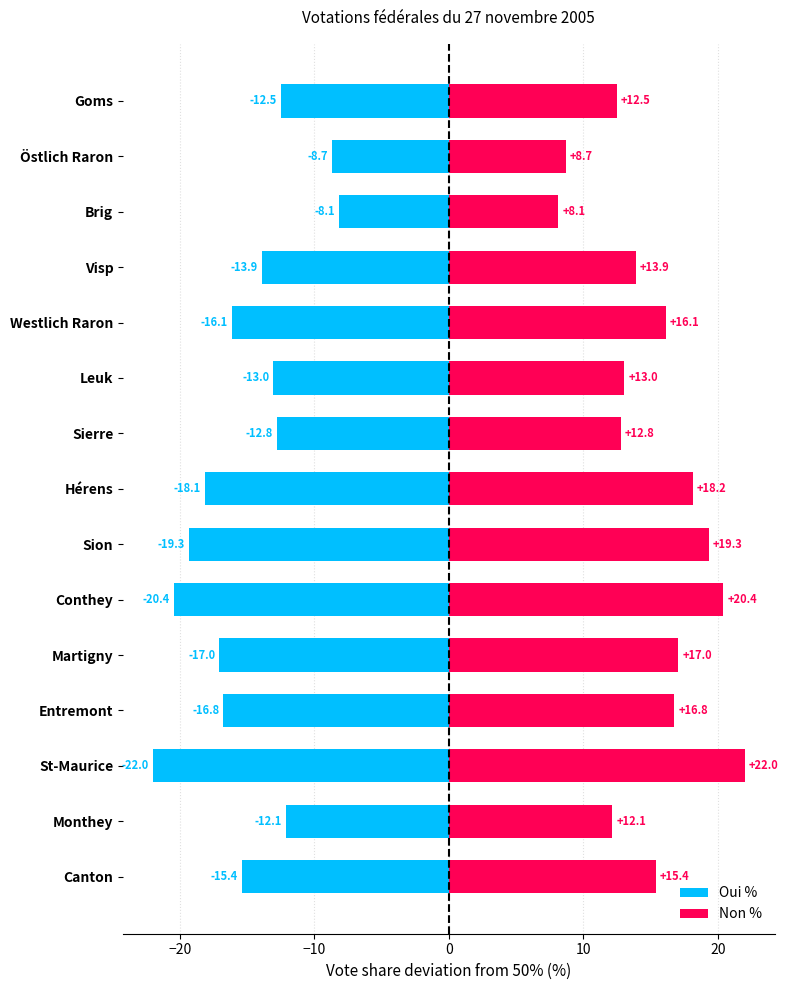

At how many categories does at least one series exceed 7?

15